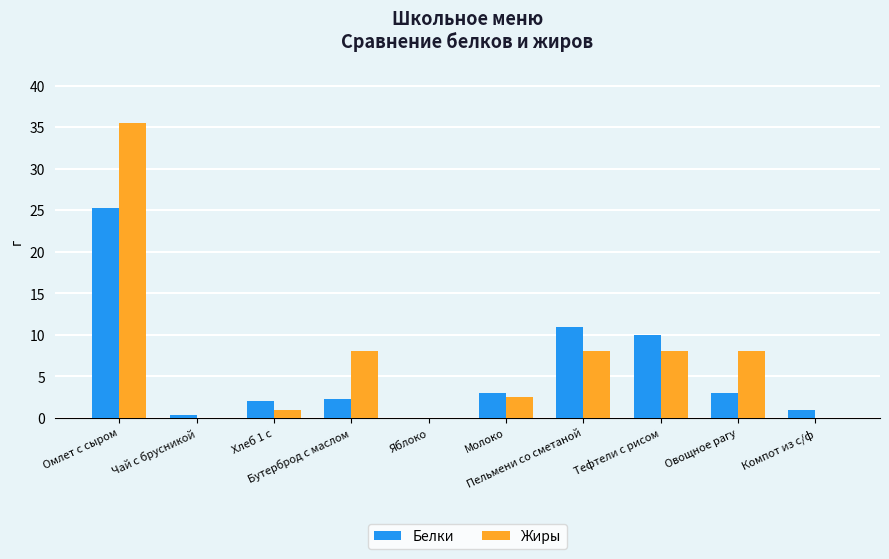

The value of Жиры at Чай с брусникой is -24.4. True or false?

False